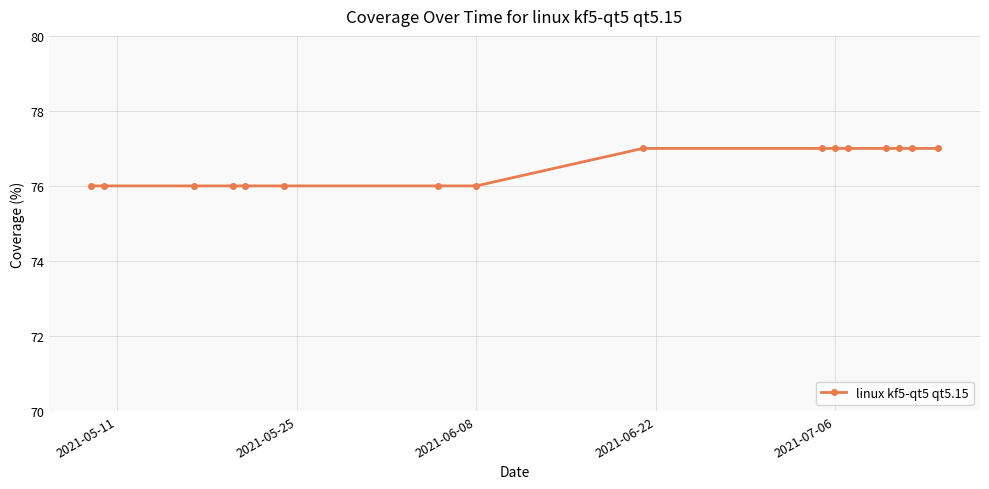

What is the value of the 14th point from the left?

77